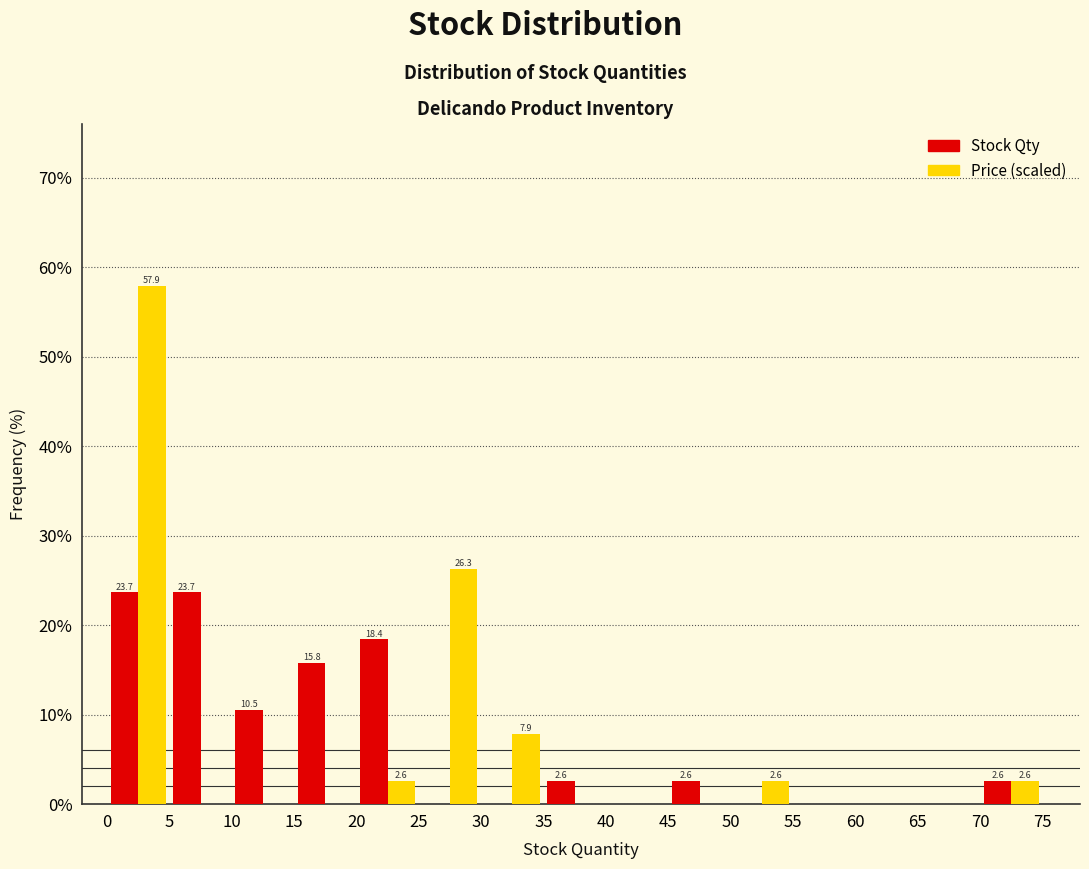

In the Price (scaled) series, which range on the x-axis has the tallest bar?

0 to 5